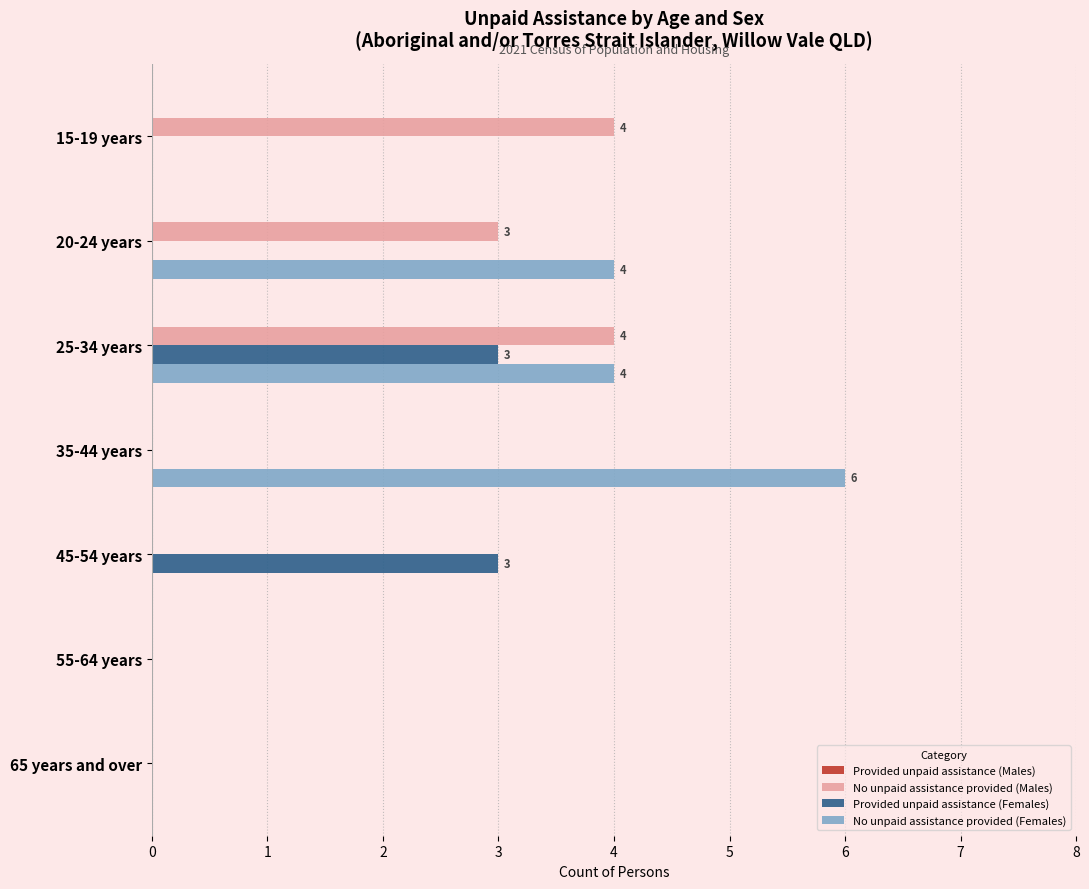

What is the sum of all No unpaid assistance provided (Females) values?

14